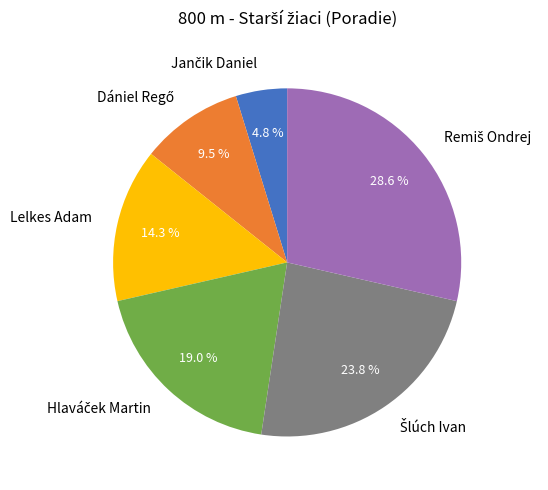

Does any single category account for the majority?

No